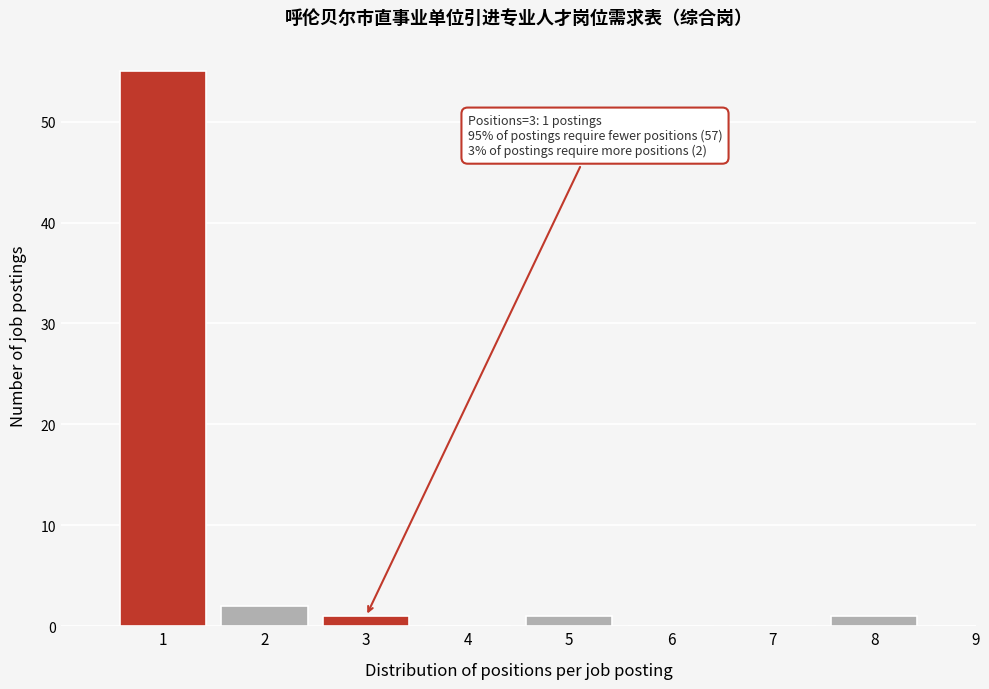

Reading right to left, transcribe all the data shown in this chart.

9=0	8=1	7=0	6=0	5=1	4=0	3=1	2=2	1=55